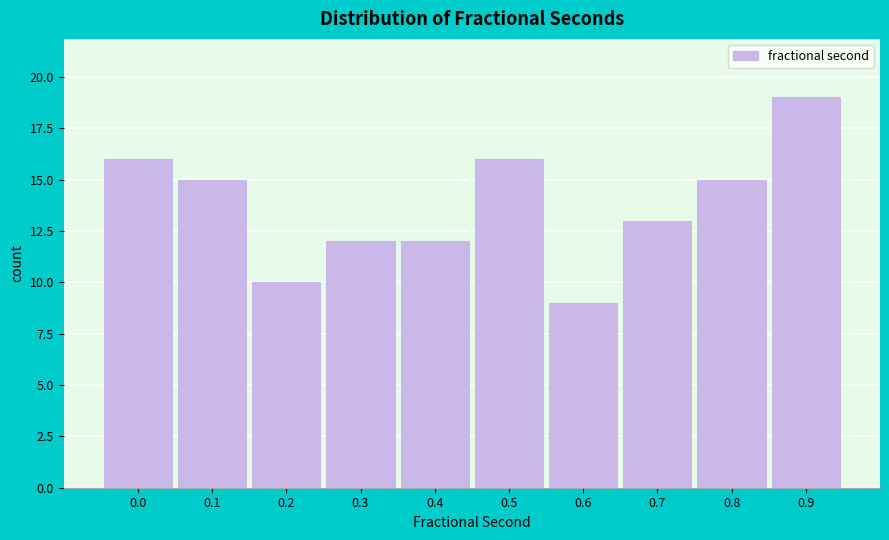

Reading right to left, list all the values displayed in this chart.

19	15	13	9	16	12	12	10	15	16